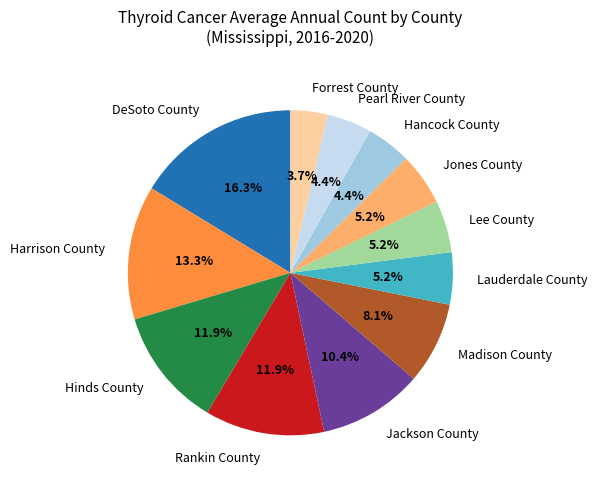

What is the smallest slice in the pie chart?

Forrest County